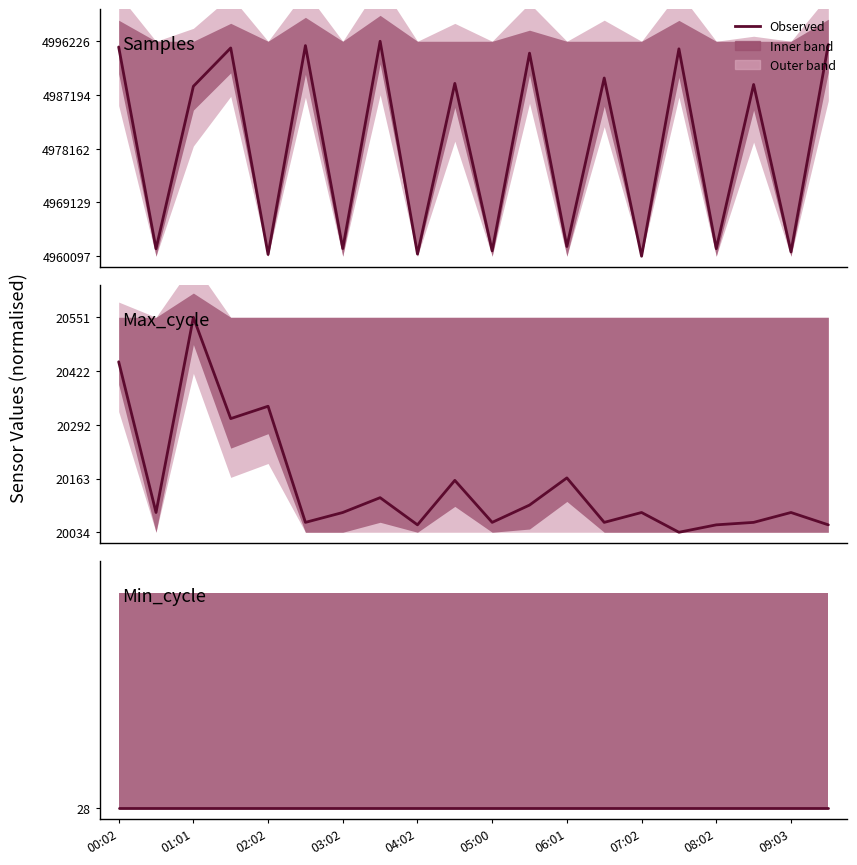

The Samples series shows 0.2 at 05:00. True or false?

False